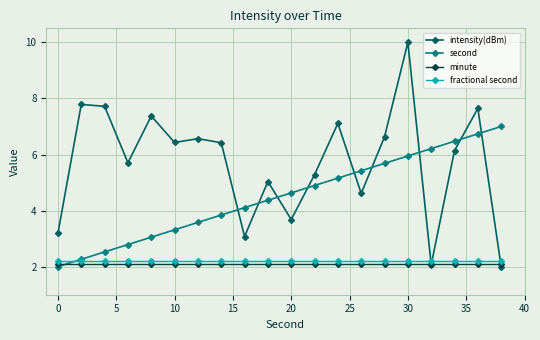

Reading right to left, extract all data points from this chart.

intensity(dBm): 2.0	7.6	6.1	2.1	10.0	6.6	4.6	7.1	5.3	3.7	5.0	3.1	6.4	6.6	6.4	7.4	5.7	7.7	7.8	3.2
second: 7.0	6.7	6.5	6.2	5.9	5.7	5.4	5.2	4.9	4.6	4.4	4.1	3.8	3.6	3.3	3.1	2.8	2.5	2.3	2.0
minute: 2.1	2.1	2.1	2.1	2.1	2.1	2.1	2.1	2.1	2.1	2.1	2.1	2.1	2.1	2.1	2.1	2.1	2.1	2.1	2.1
fractional second: 2.2	2.2	2.2	2.2	2.2	2.2	2.2	2.2	2.2	2.2	2.2	2.2	2.2	2.2	2.2	2.2	2.2	2.2	2.2	2.2